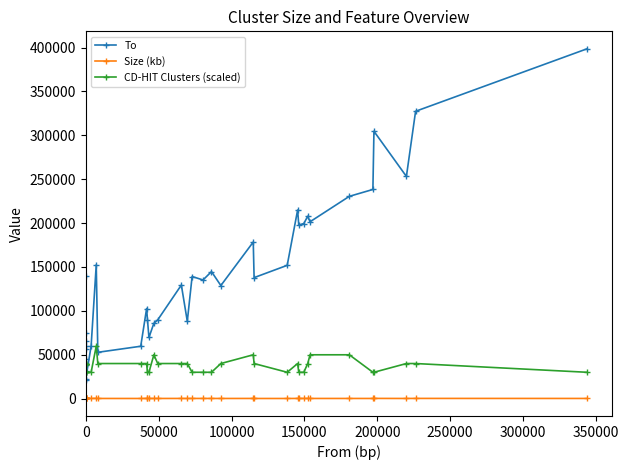

List the series in order of their overall mean, lowest first.

Size (kb), CD-HIT Clusters (scaled), To